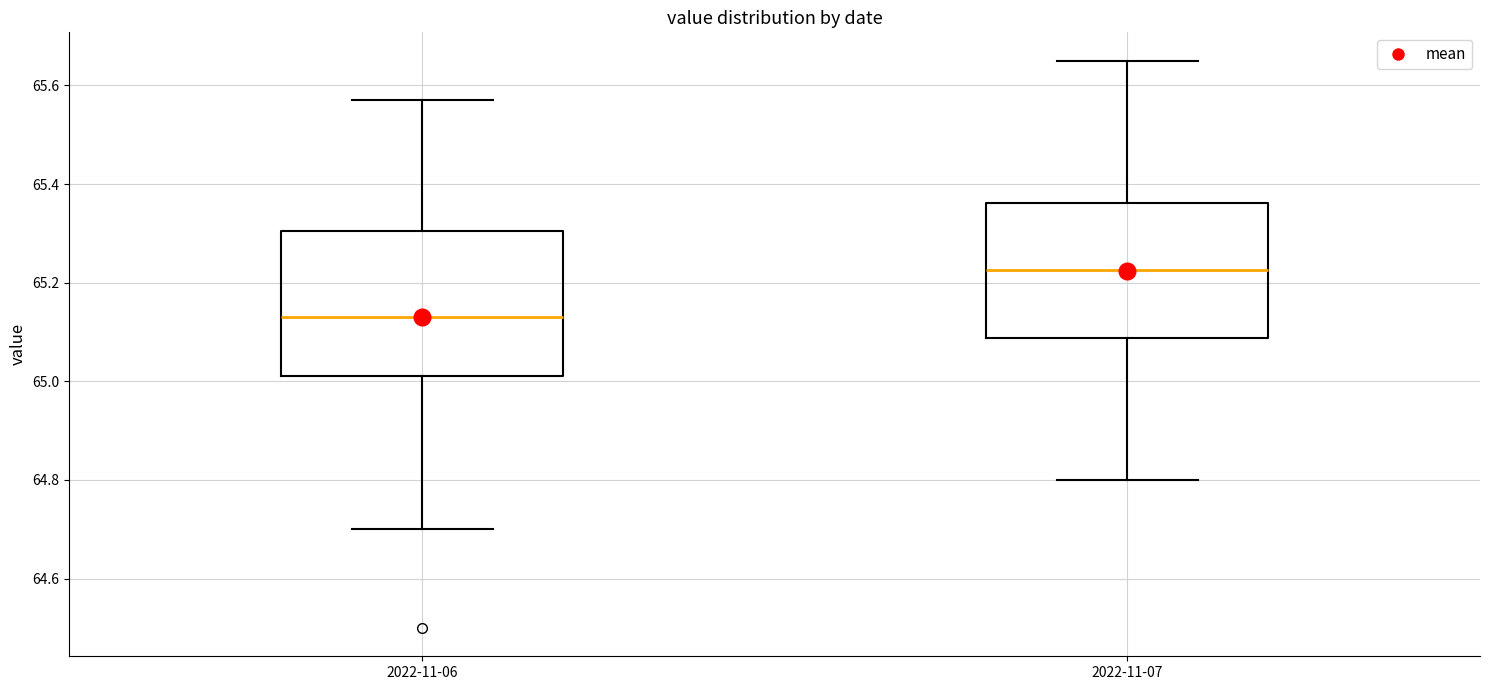

Where does the median line of the box for 2022-11-06 sit on the y-axis? The values are not printed on the chart, so give them approximately, as read against the axis.

65.14